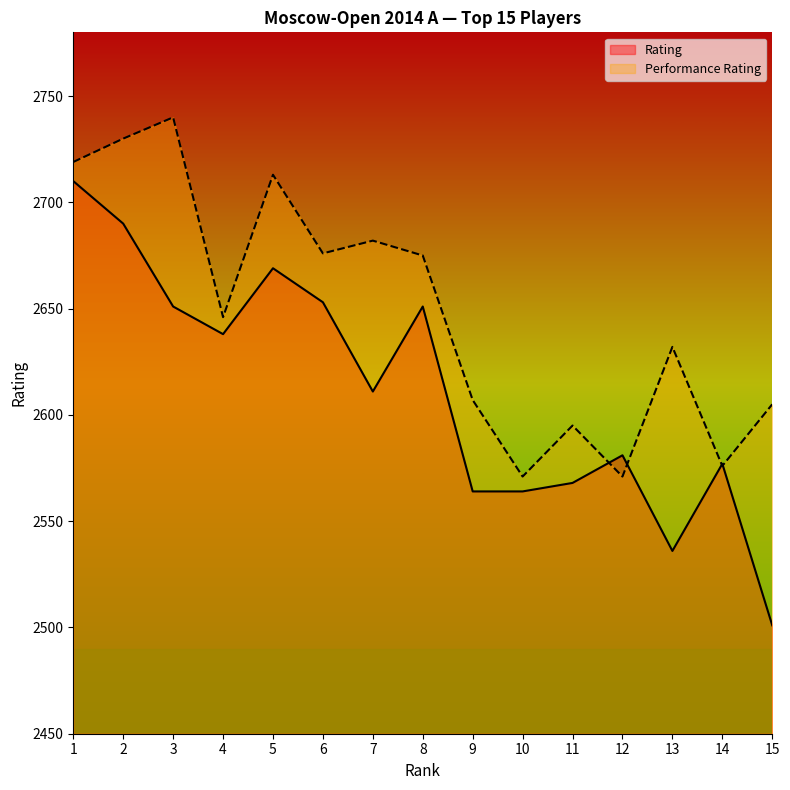

How many times do Performance Rating and Rating cross each other?

4